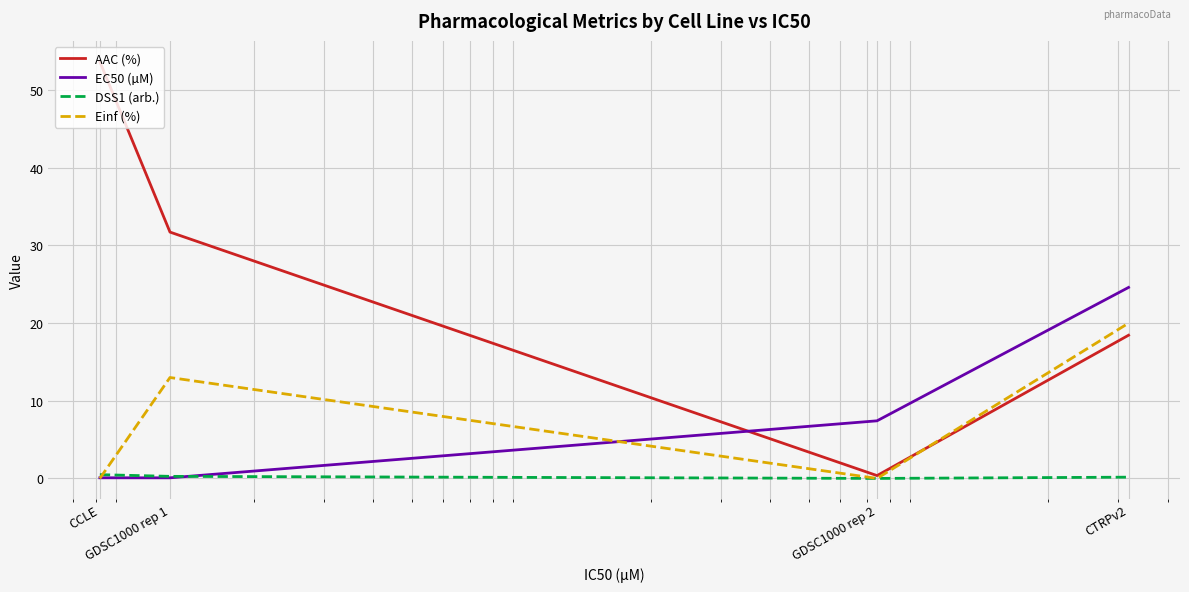

True or false: Einf (%) has more than 2 interior local peaks.

False